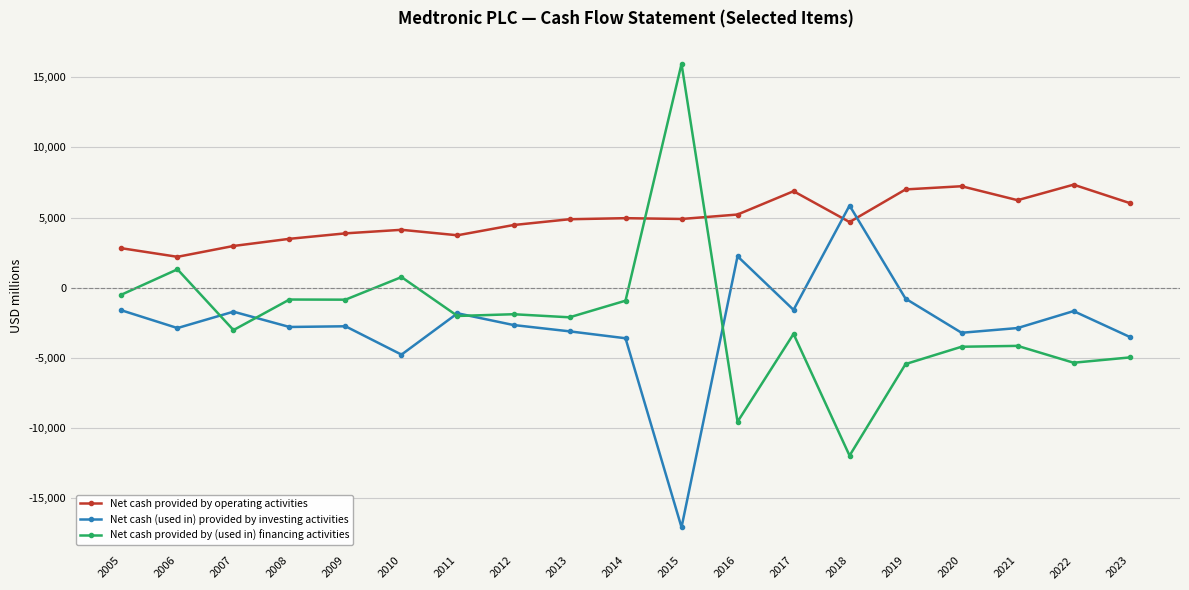

Which series has the largest total across all categories?

Net cash provided by operating activities